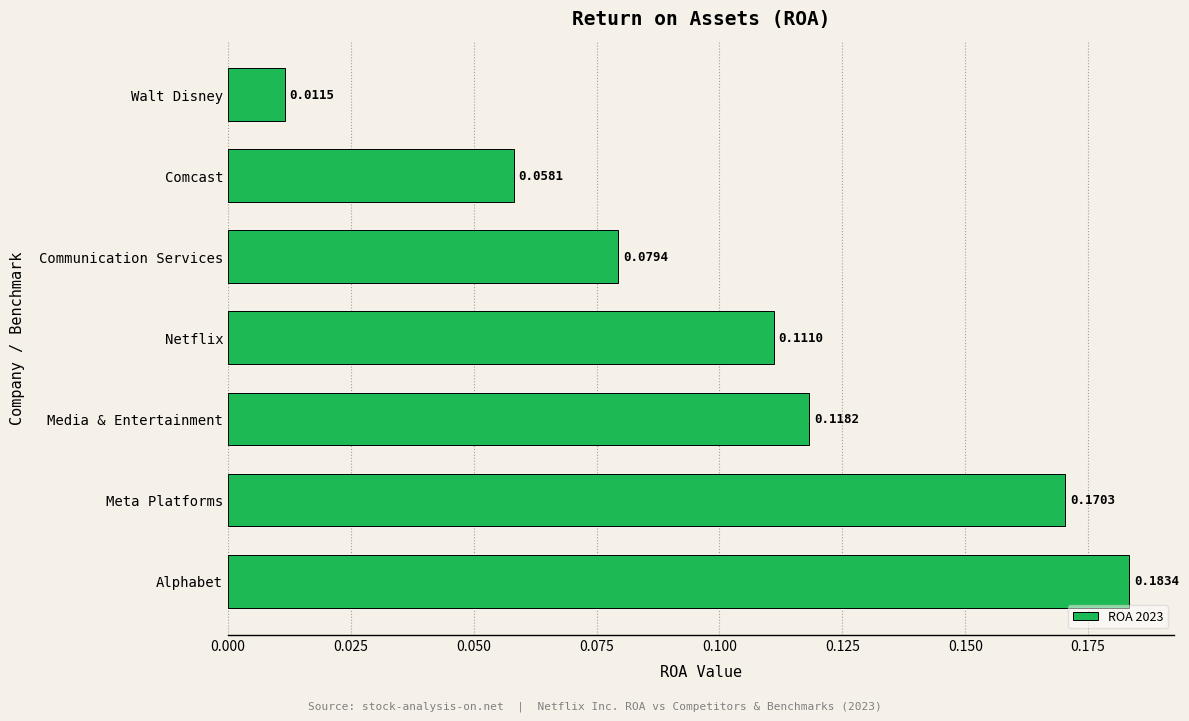

Are the bars grouped side by side (vs. stacked)?

No